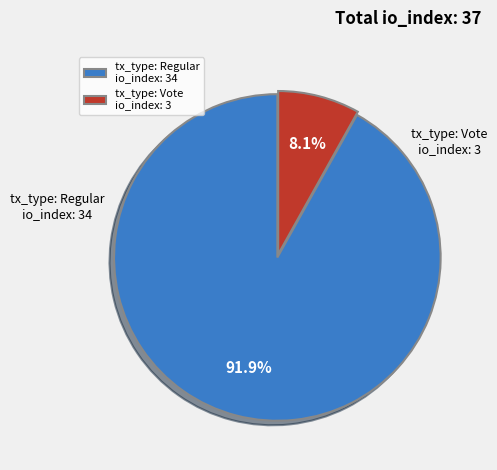

Do tx_type: Regular and tx_type: Vote together represent more than half of the pie?

Yes